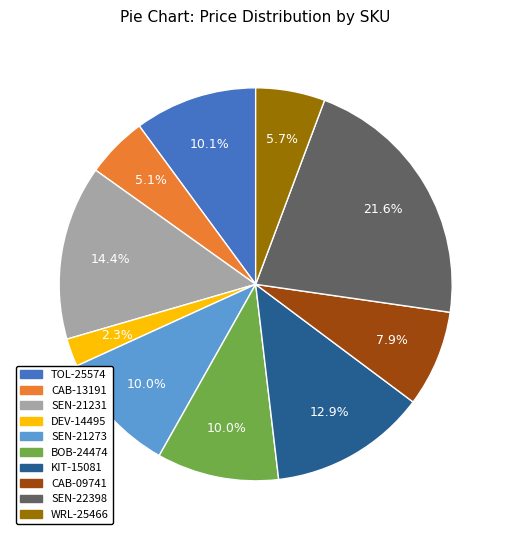

Combined, do SEN-21231 and SEN-21273 account for over 50%?

No